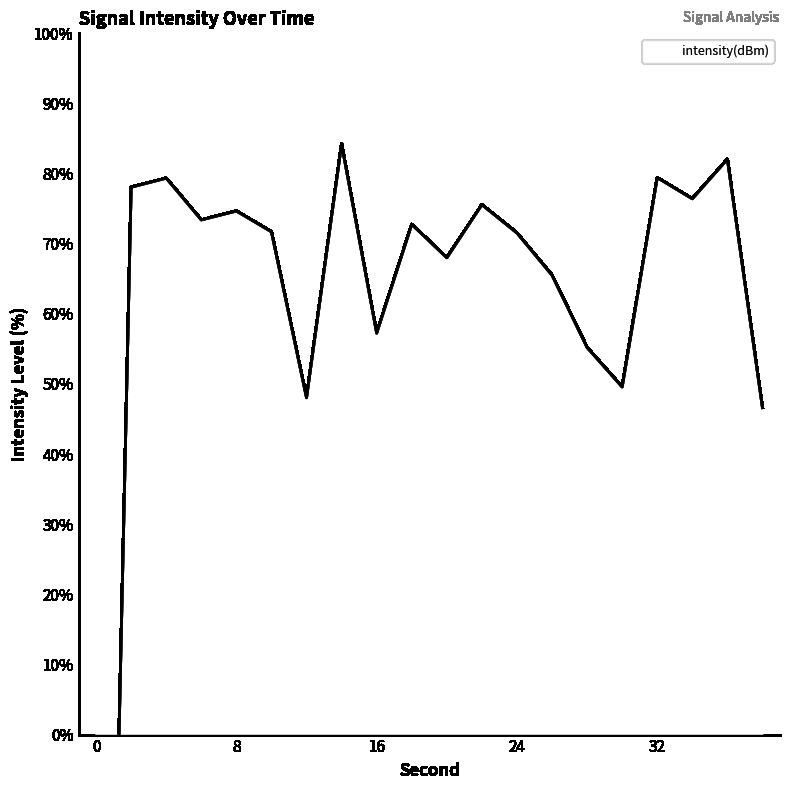

How many series are shown in this chart?

1